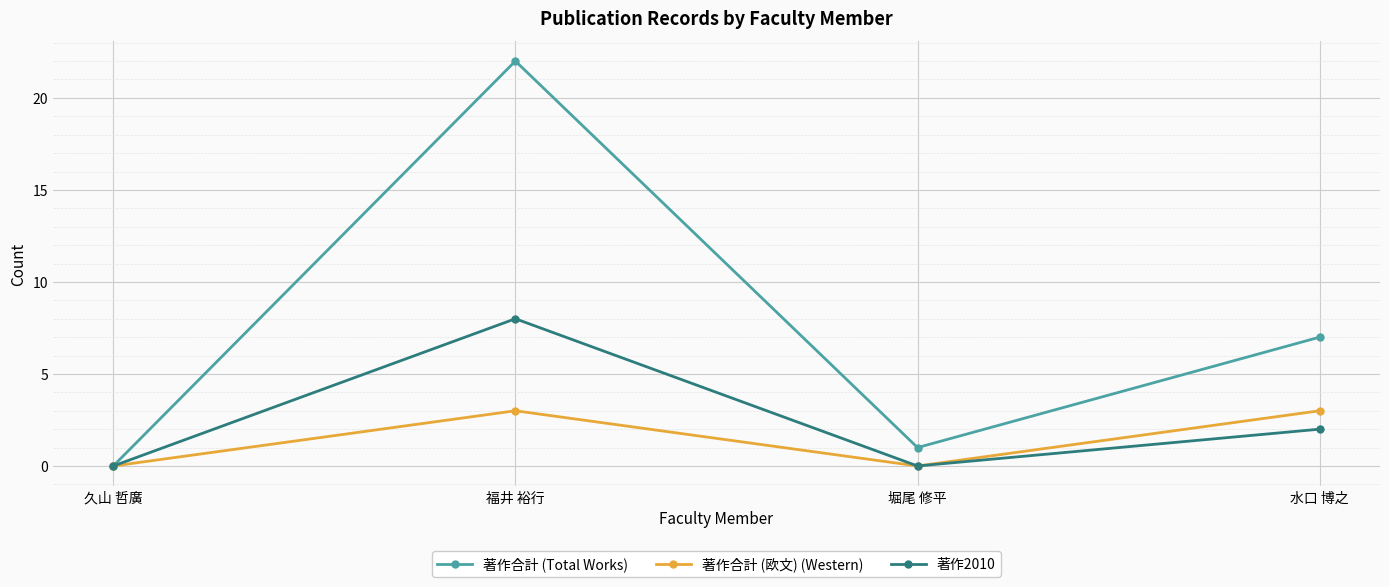

Count the number of data series in this chart.

3